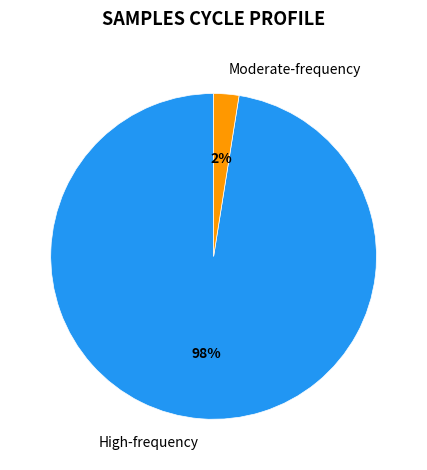

How many slices are in this pie chart?

2